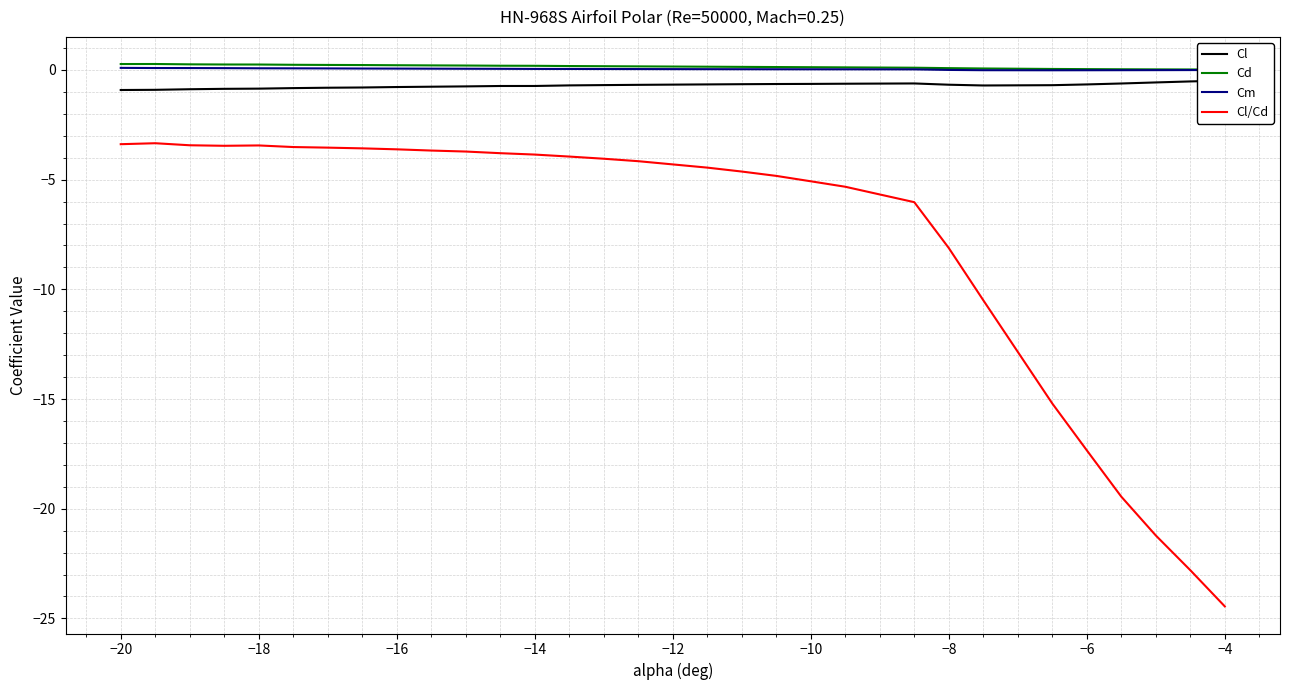

Does the chart display data point markers on the line(s)?

No